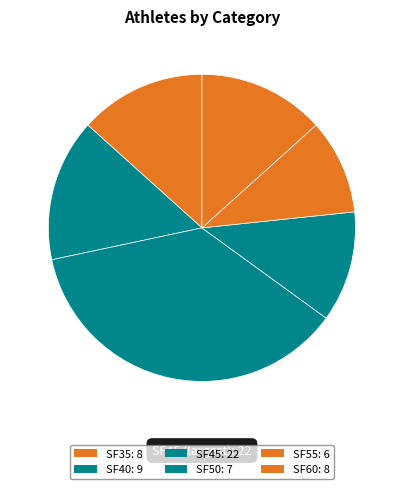

To the nearest percent, what percentage of the pie is SF40?

15%